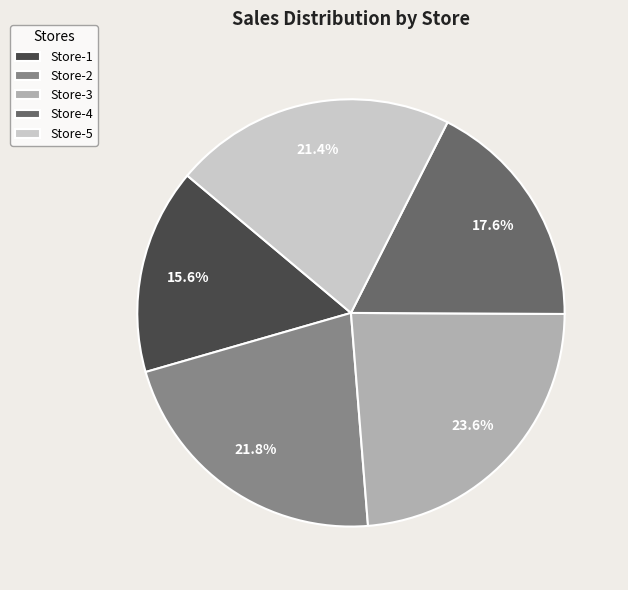

To the nearest percent, what is the difference between the largest and smallest slice percentages?

8%